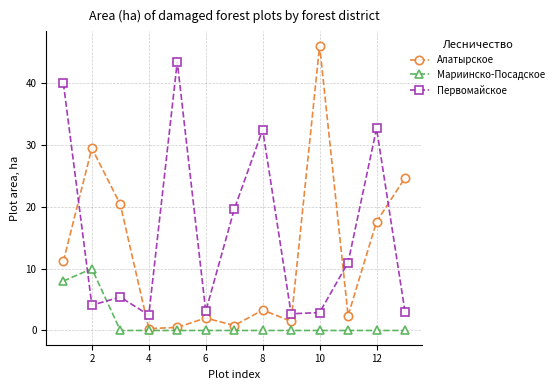

What is the value of the Алатырское point at the 10th from the left?

46.1